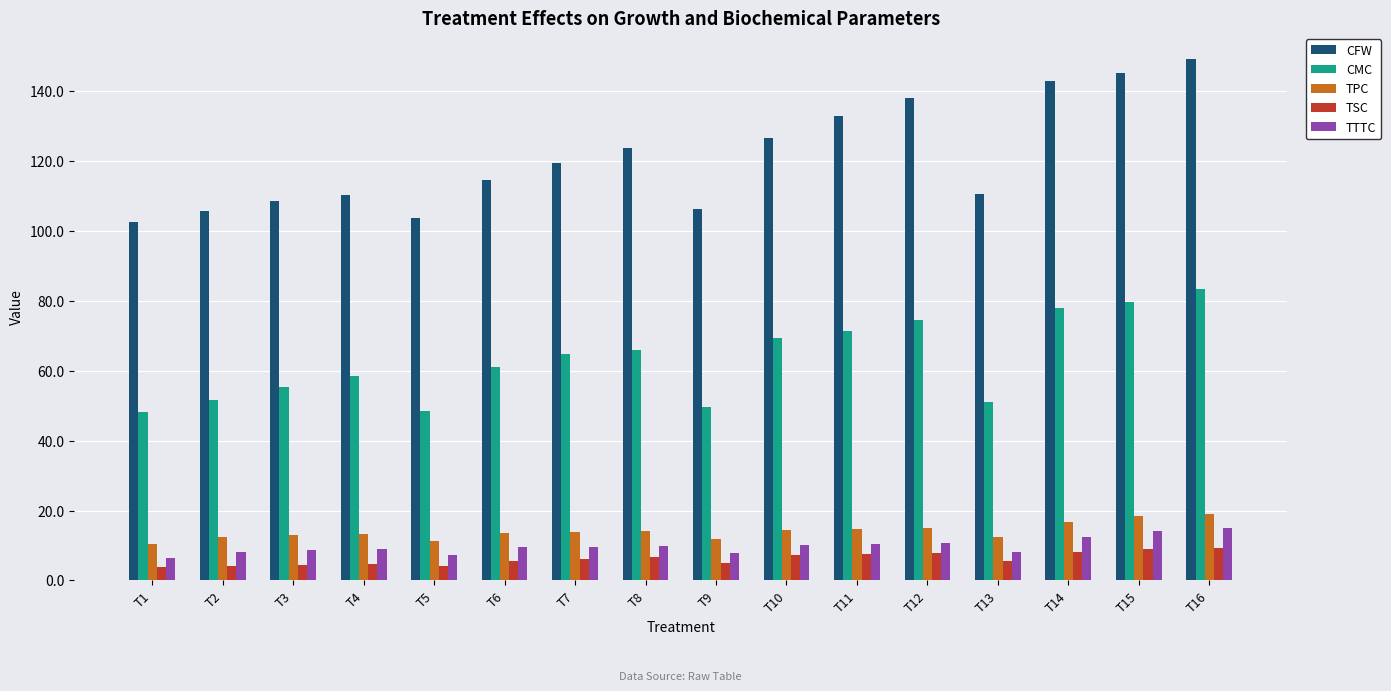

Which series has the largest range (max minus min)?

CFW